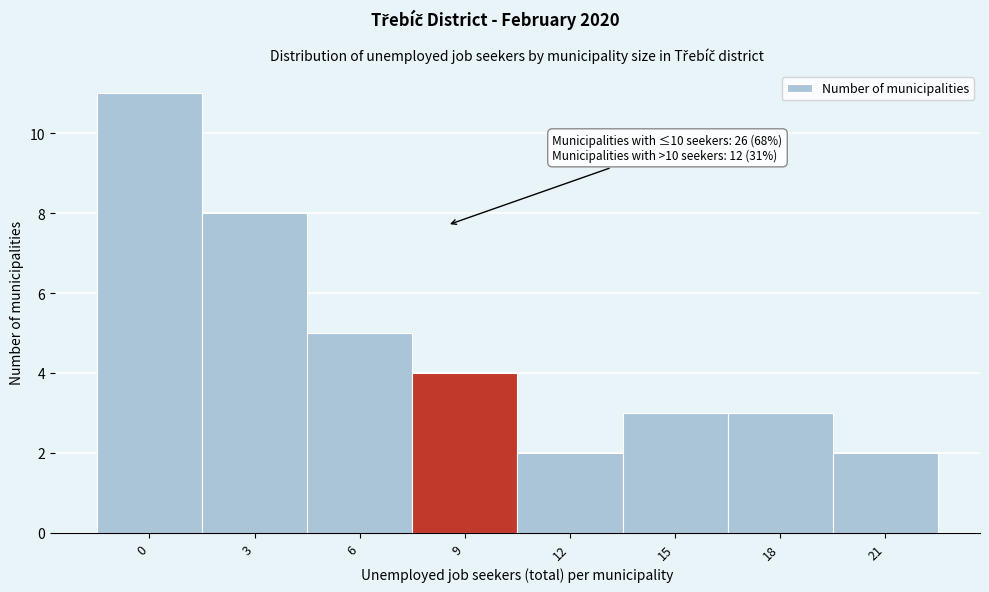

Reading left to right, extract all data points from this chart.

11	8	5	4	2	3	3	2